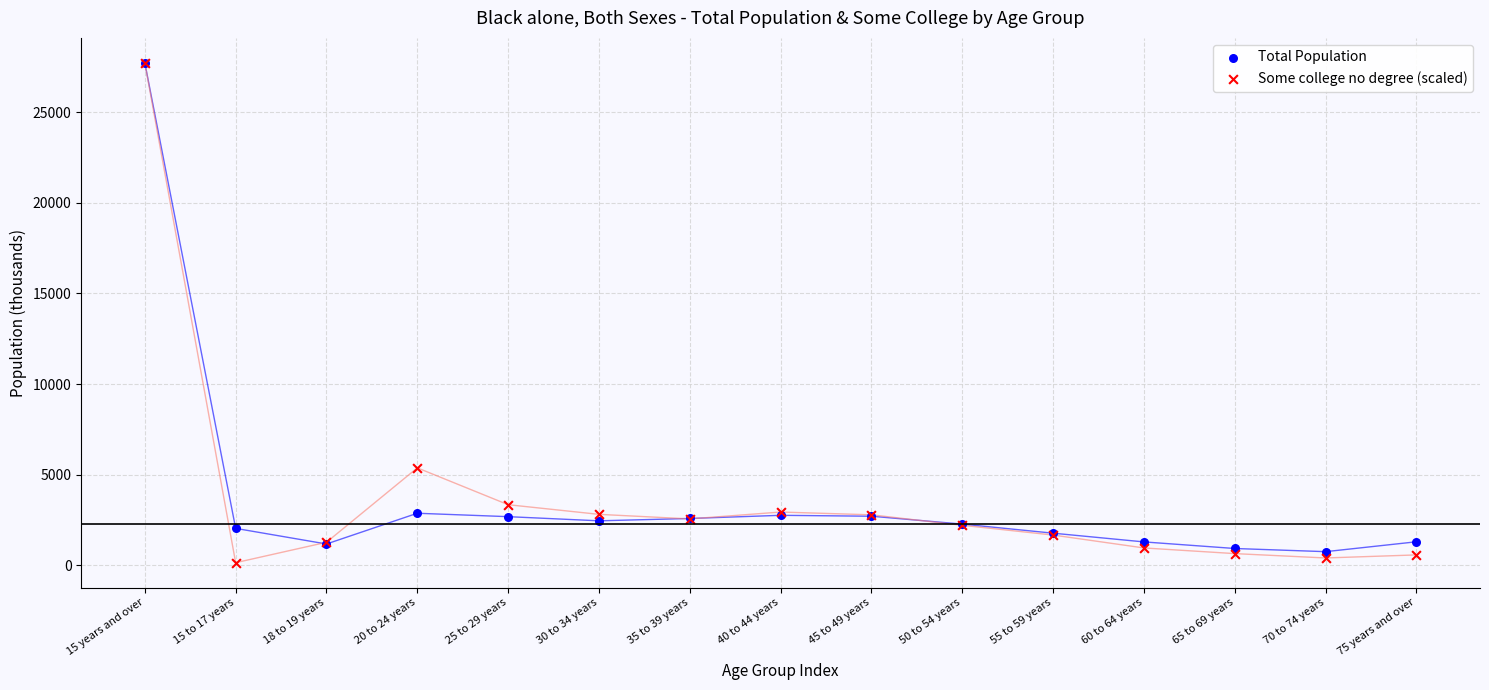

Which series has the largest Y range (max minus min)?

Some college no degree (scaled)